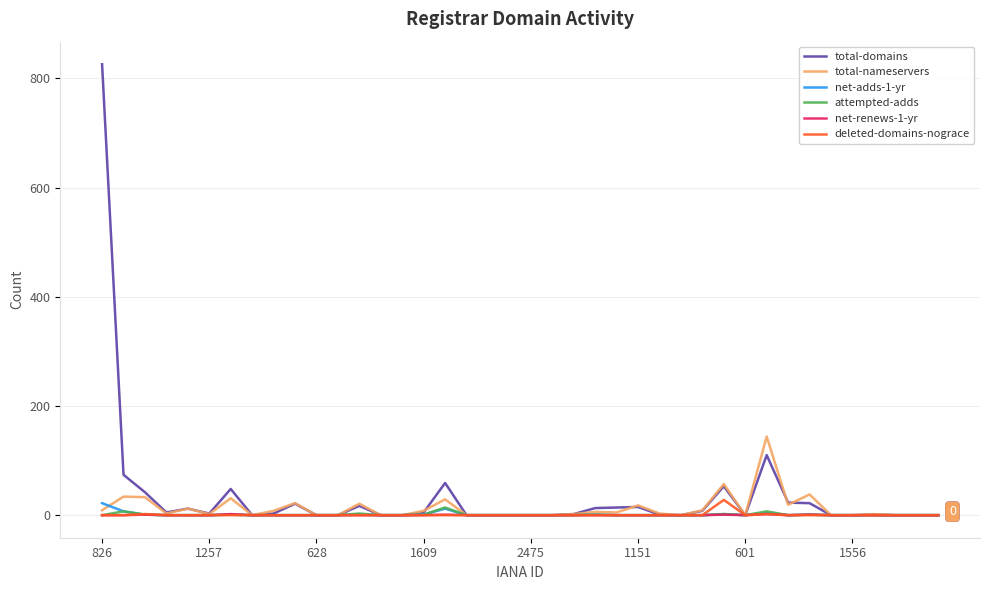

What is the greatest value displayed?

826